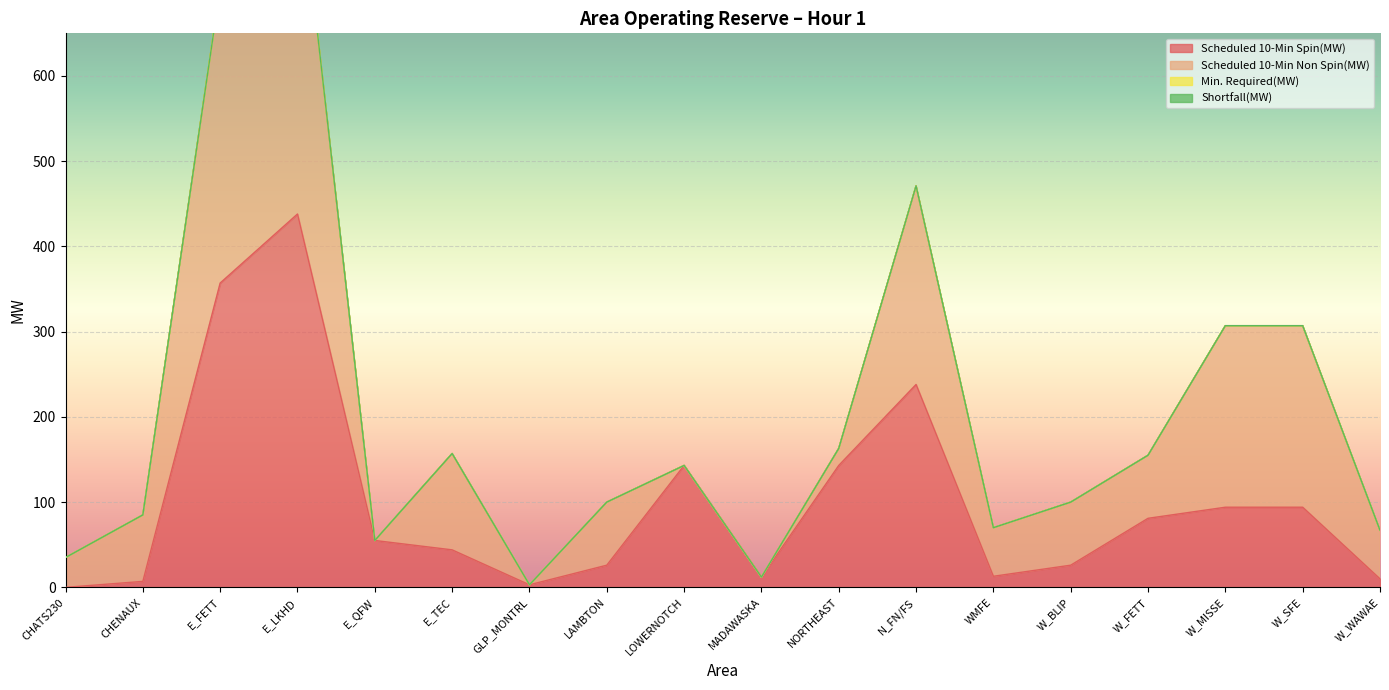

At W_BLIP, list the series in order from smallest to largest.

Min. Required(MW), Shortfall(MW), Scheduled 10-Min Spin(MW), Scheduled 10-Min Non Spin(MW)